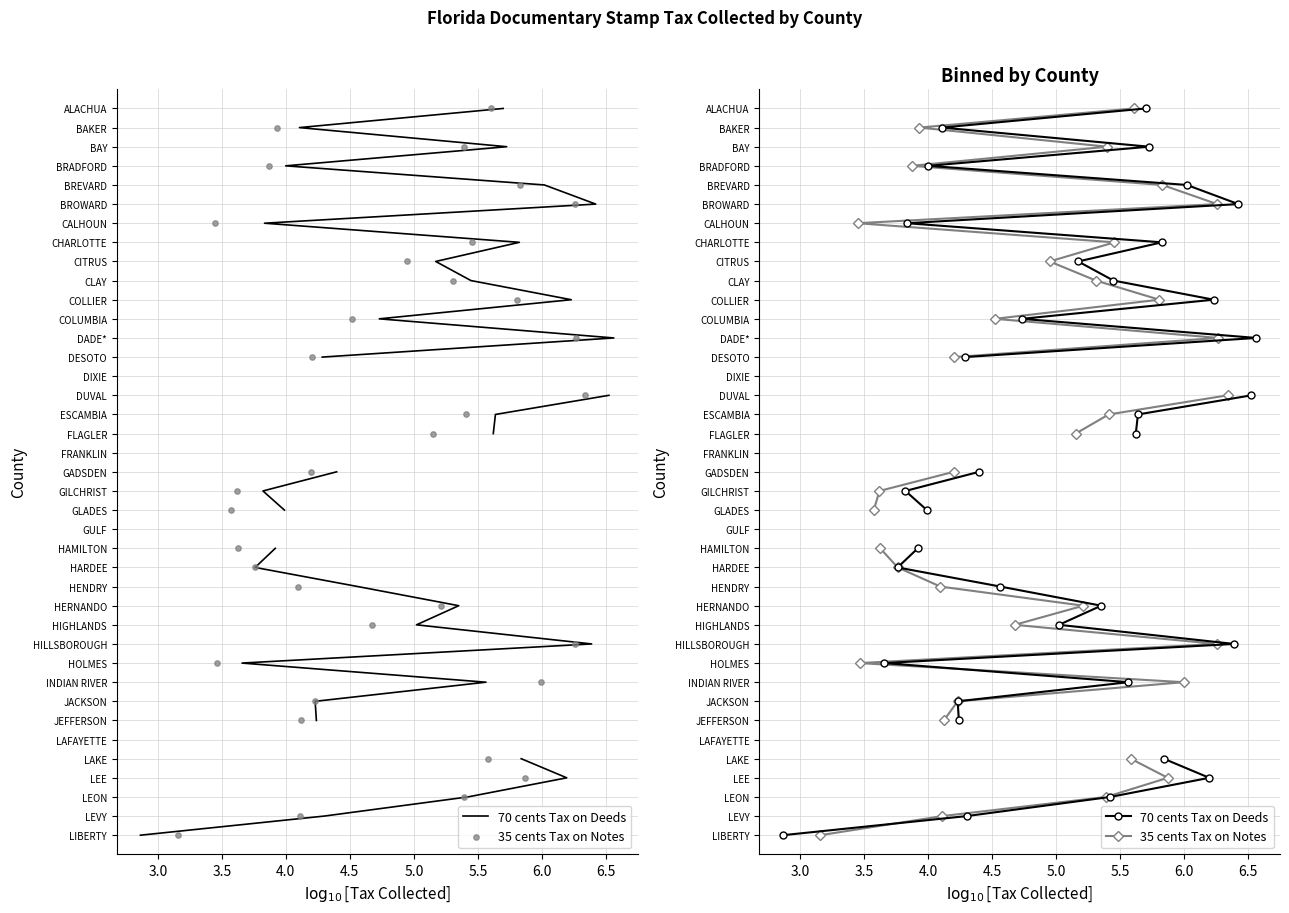

What are all the series names shown in the legend?

70 cents Tax on Deeds, 35 cents Tax on Notes